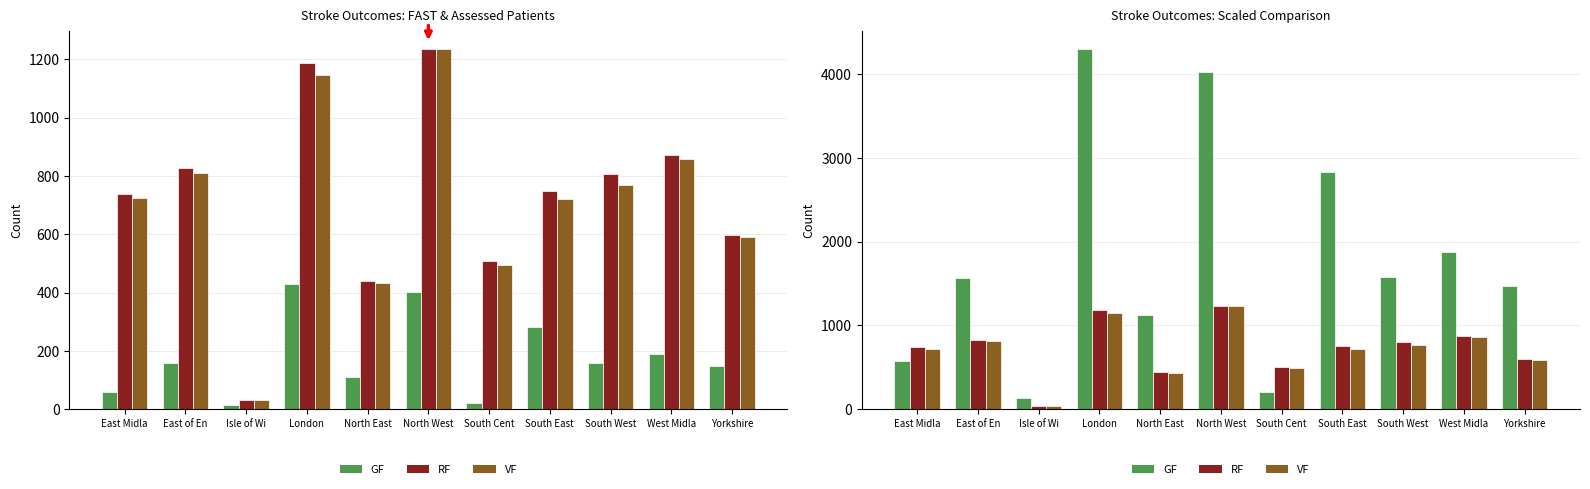

What is the label of the 1st bar from the left?

East Midla